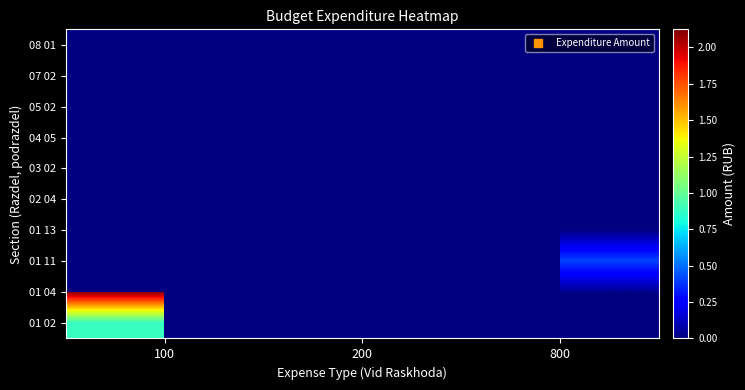

Between 200 and 100, which is larger?

100